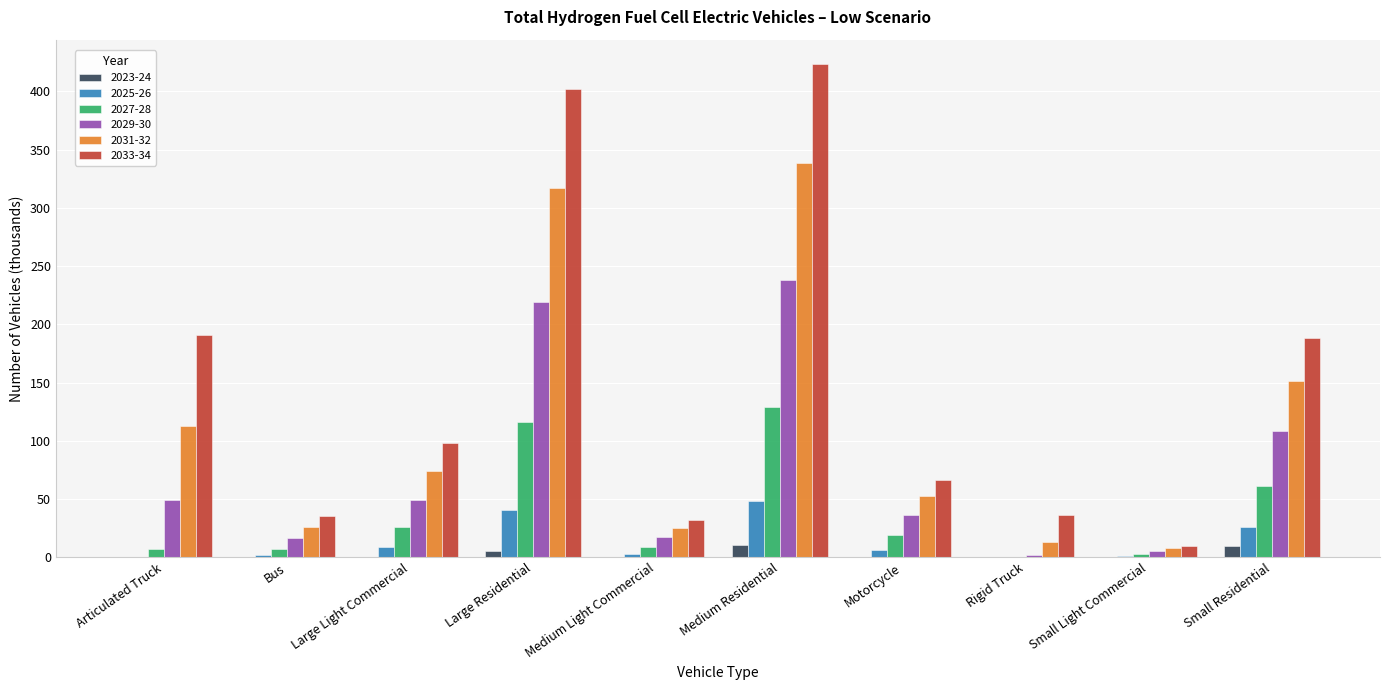

What value does the 2027-28 series have at Medium Light Commercial?

9.1